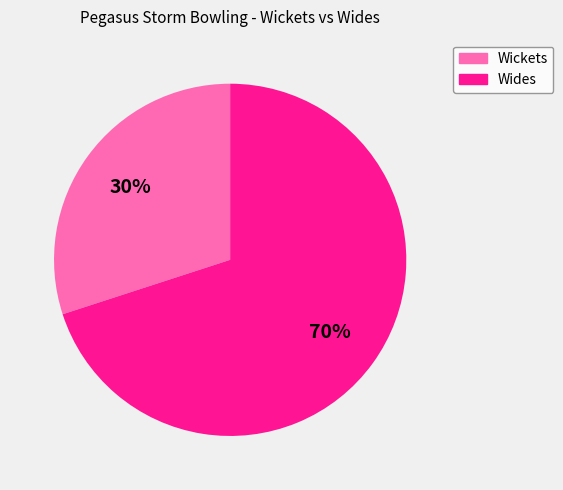

To the nearest percent, what percentage of the pie is Wides?

70%